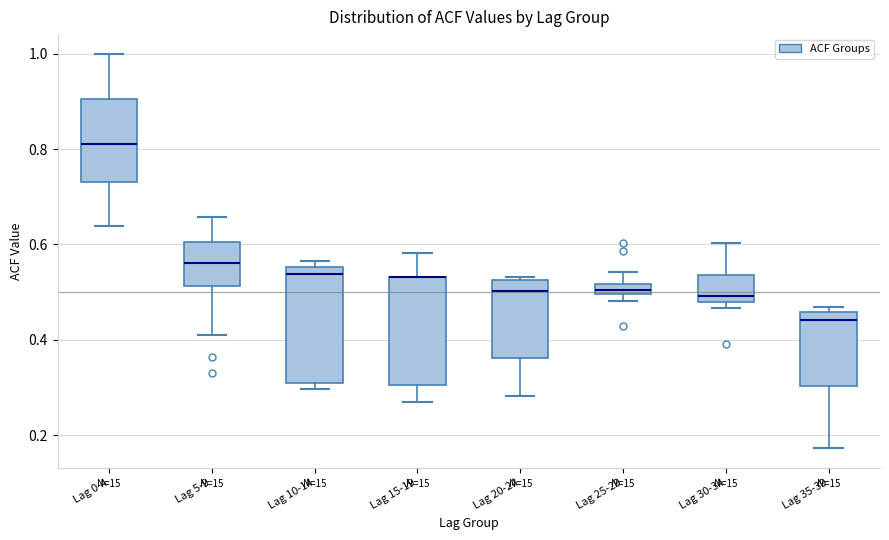

Where does the median line of the box for Lag 35-39 sit on the y-axis? The values are not printed on the chart, so give them approximately, as read against the axis.

0.44